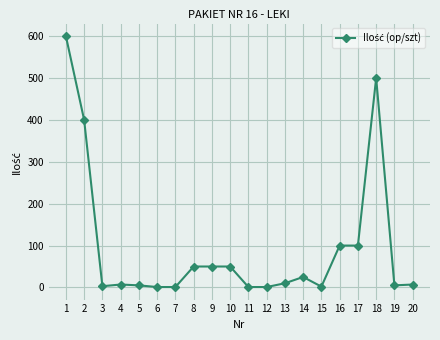

The value at 1 is 600. True or false?

True